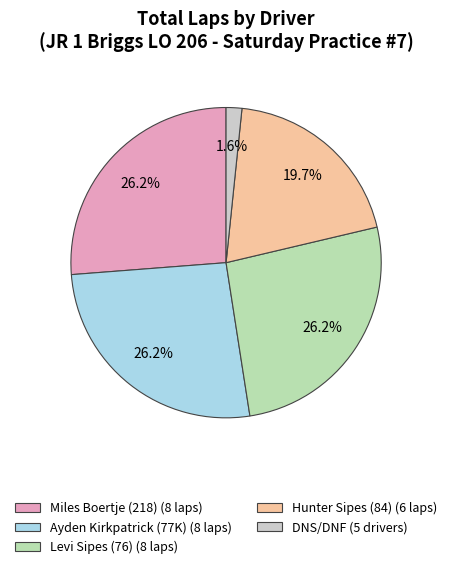

To the nearest percent, what is the average slice percentage?

20%